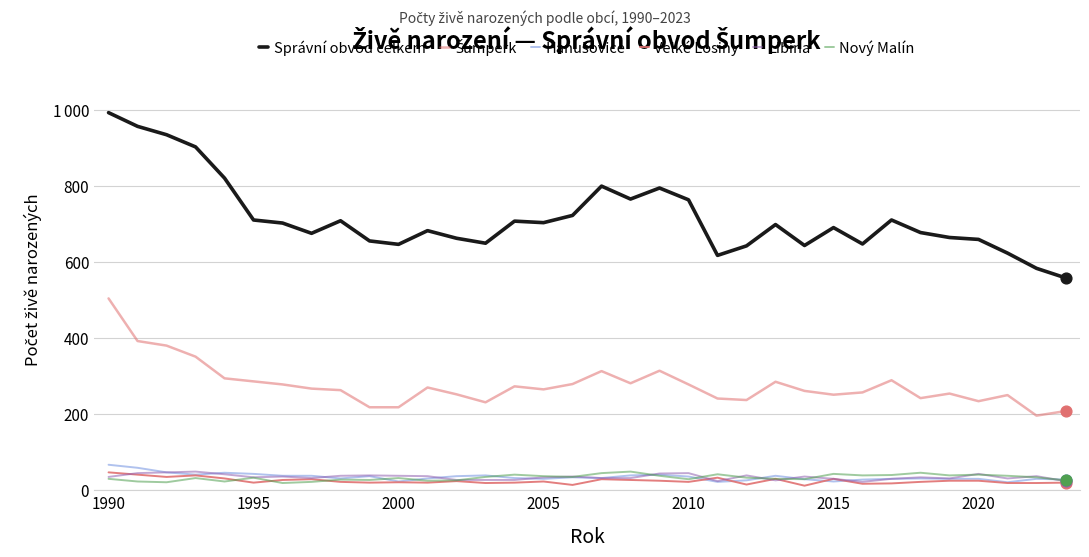

Which series has the largest total across all categories?

Správní obvod celkem